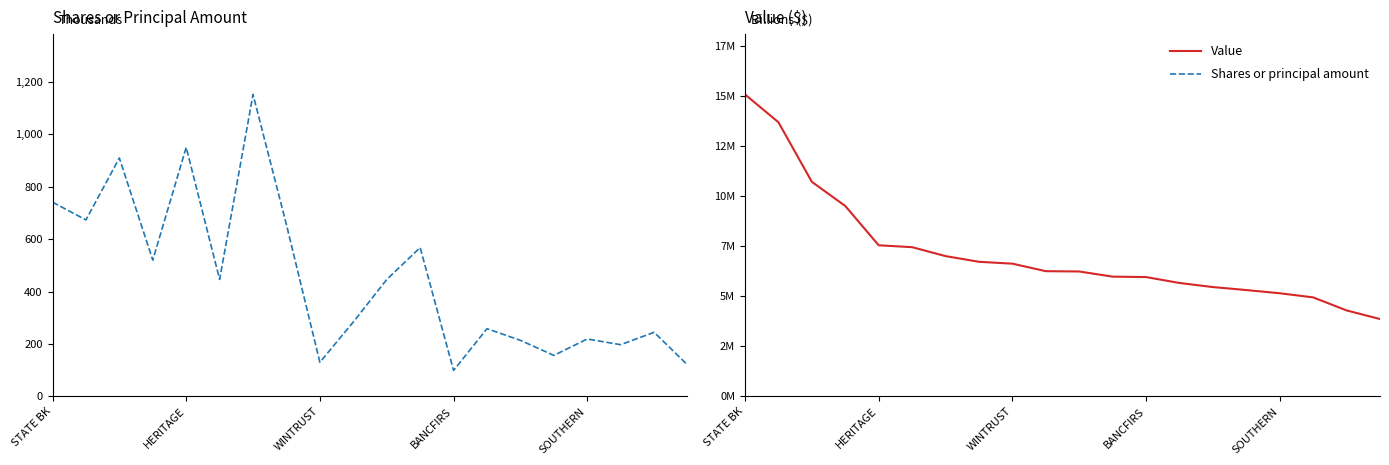

How many distinct data groups are displayed?

2